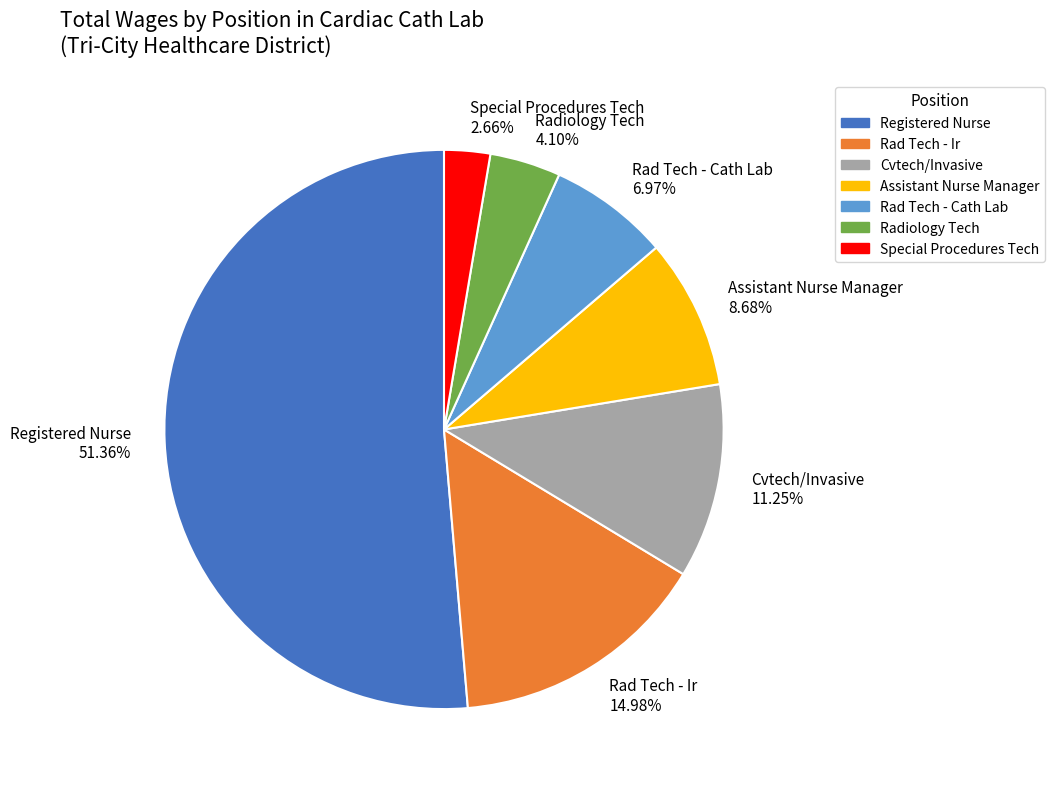

Is there any slice that represents more than half of the pie?

Yes